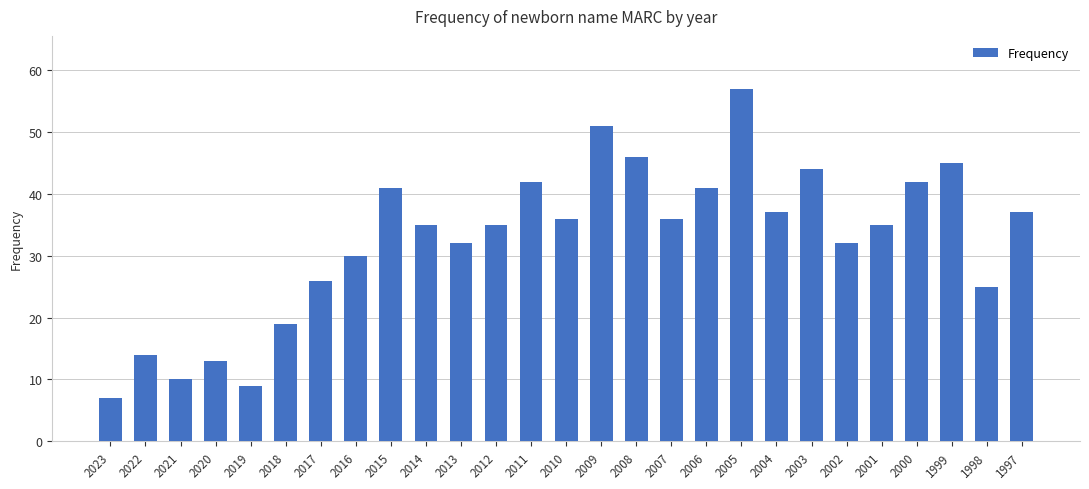

What is the difference between the maximum and minimum values?

50